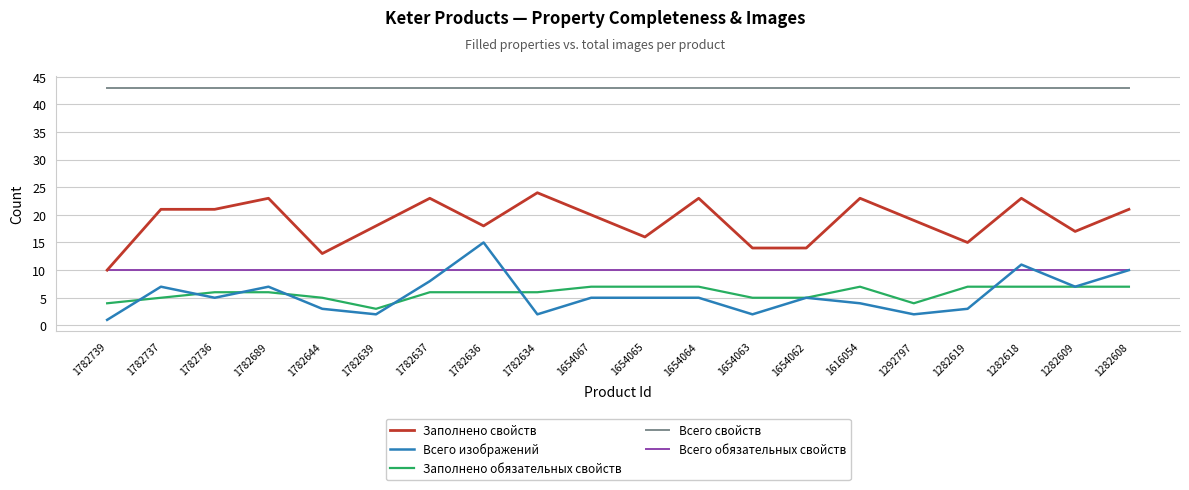

Where is the first local minimum for Заполнено обязательных свойств?

1782639